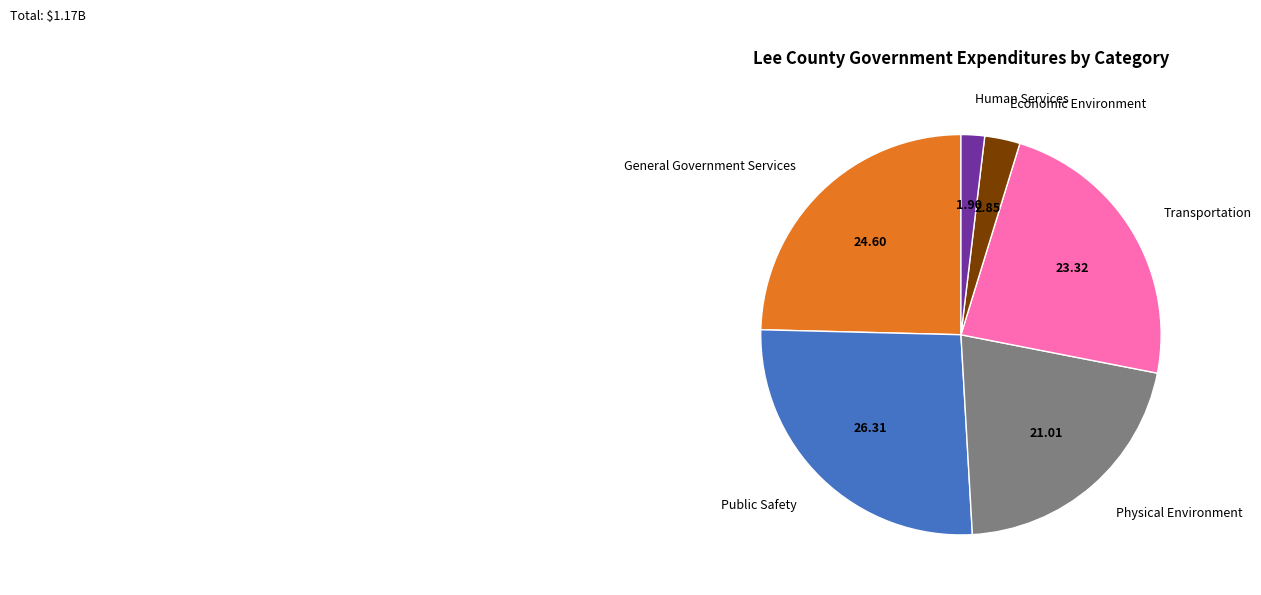

Is it true that Human Services is 2% of the pie?

True